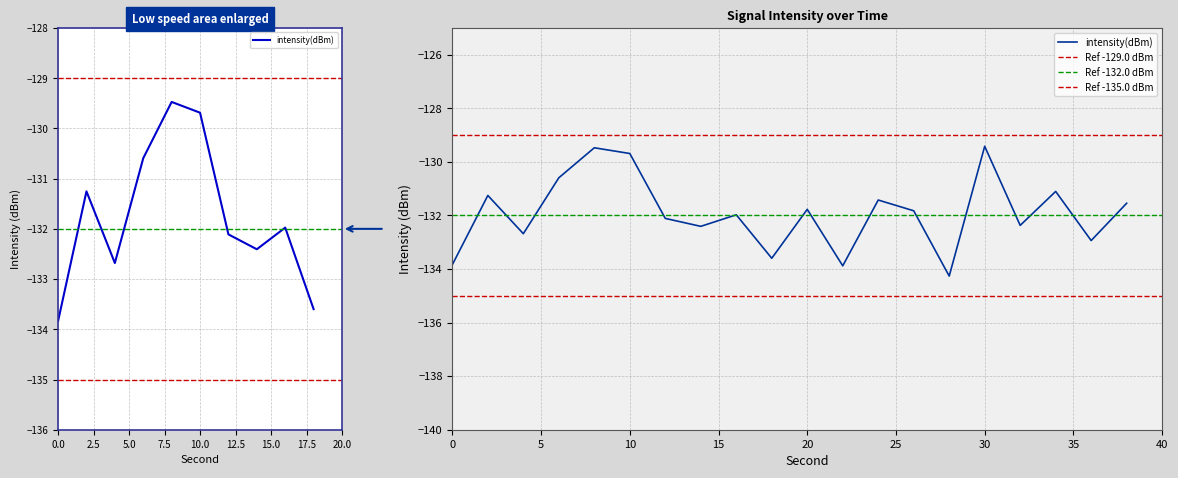

How many lines are shown in the chart?

1